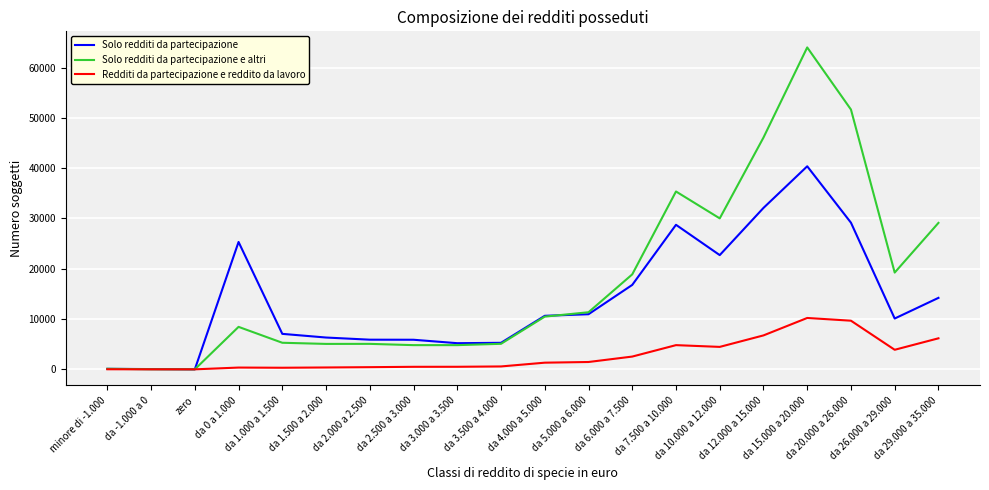

Which series has the largest range (max minus min)?

Solo redditi da partecipazione e altri